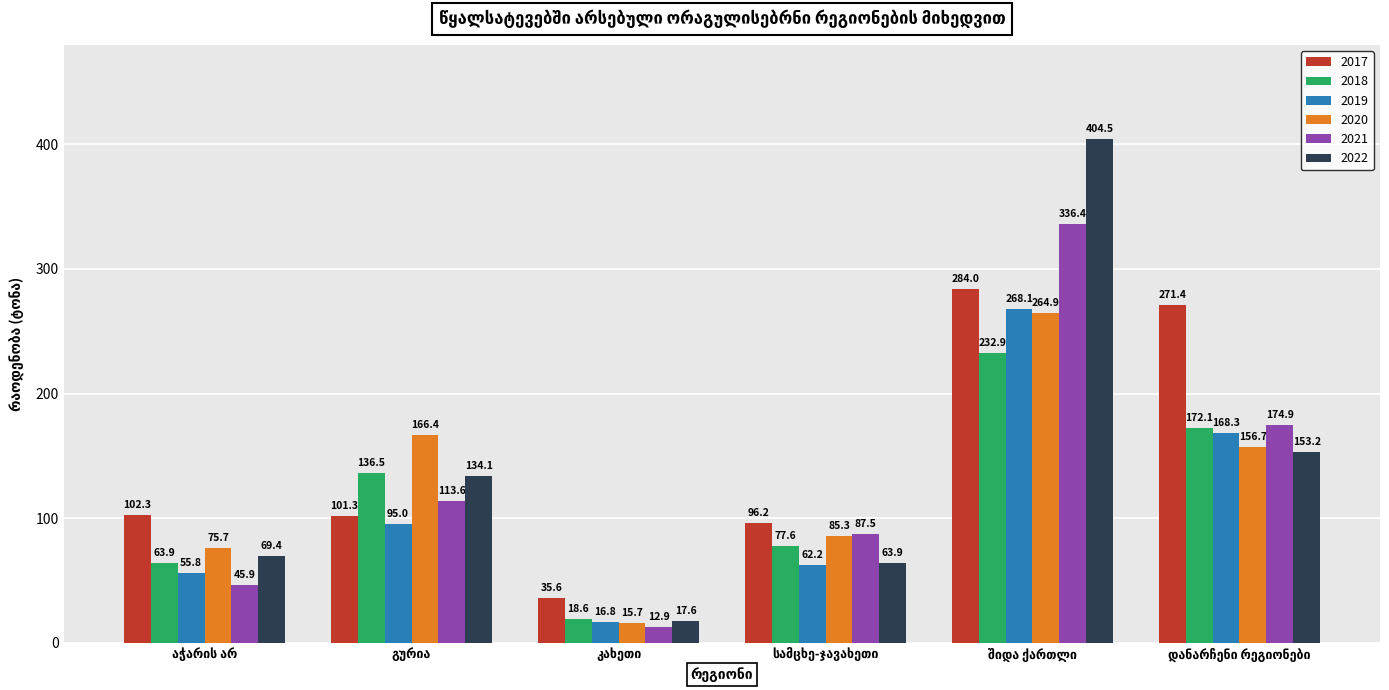

What is the sum of all 2017 values?

890.8